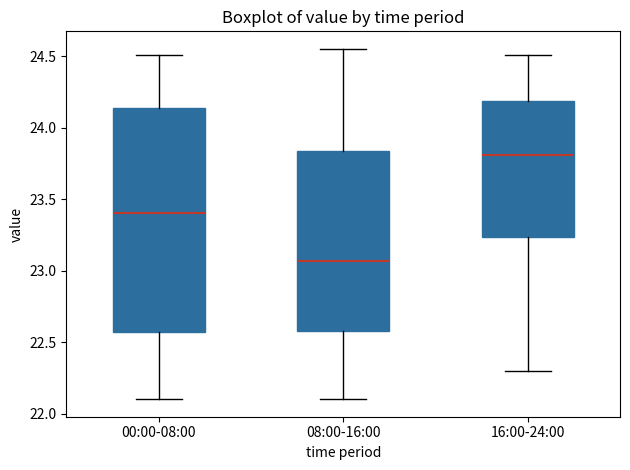

Reading left to right, read every box against the y-axis: the position of its median line, the range the box covers, and the ends of its whiskers. The values are not printed on the chart, so give them approximately, as read against the axis.

00:00-08:00: median 23.40, box 22.55 to 24.15, whiskers 22.10 to 24.50
08:00-16:00: median 23.05, box 22.60 to 23.85, whiskers 22.10 to 24.55
16:00-24:00: median 23.80, box 23.25 to 24.20, whiskers 22.30 to 24.50